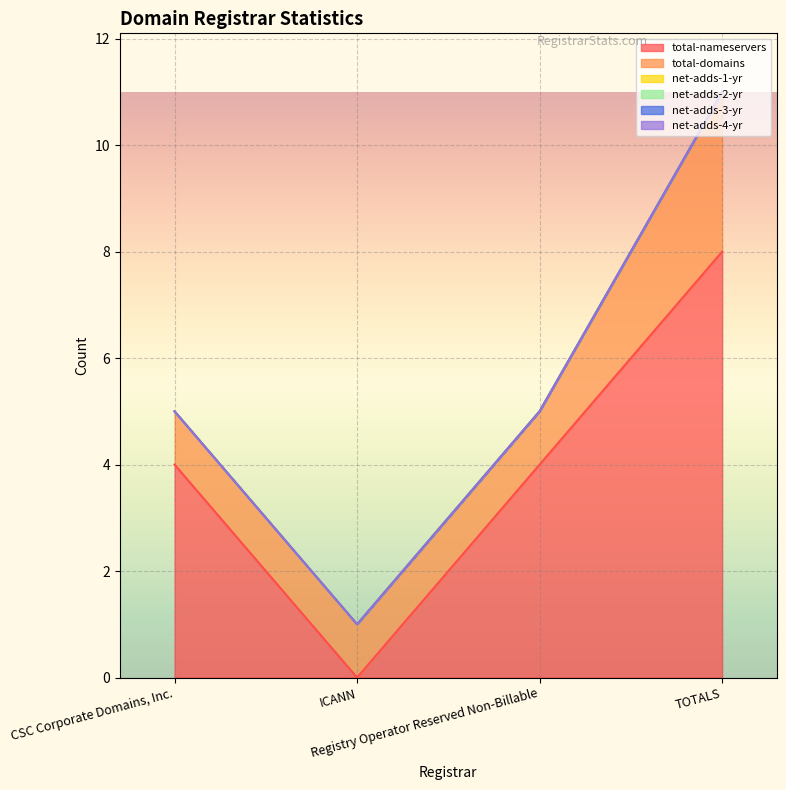

What position from the right is CSC Corporate Domains, Inc.?

4